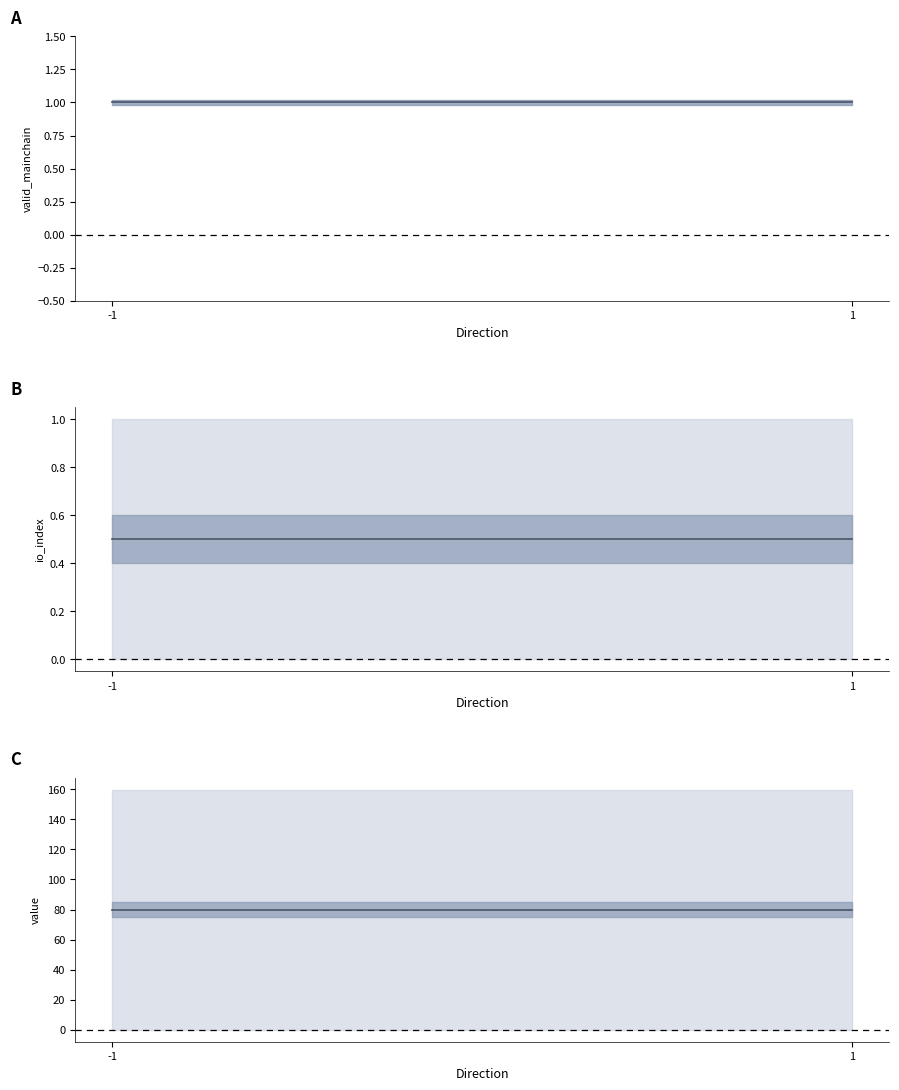

At which category is the sum across all series the highest?

-1